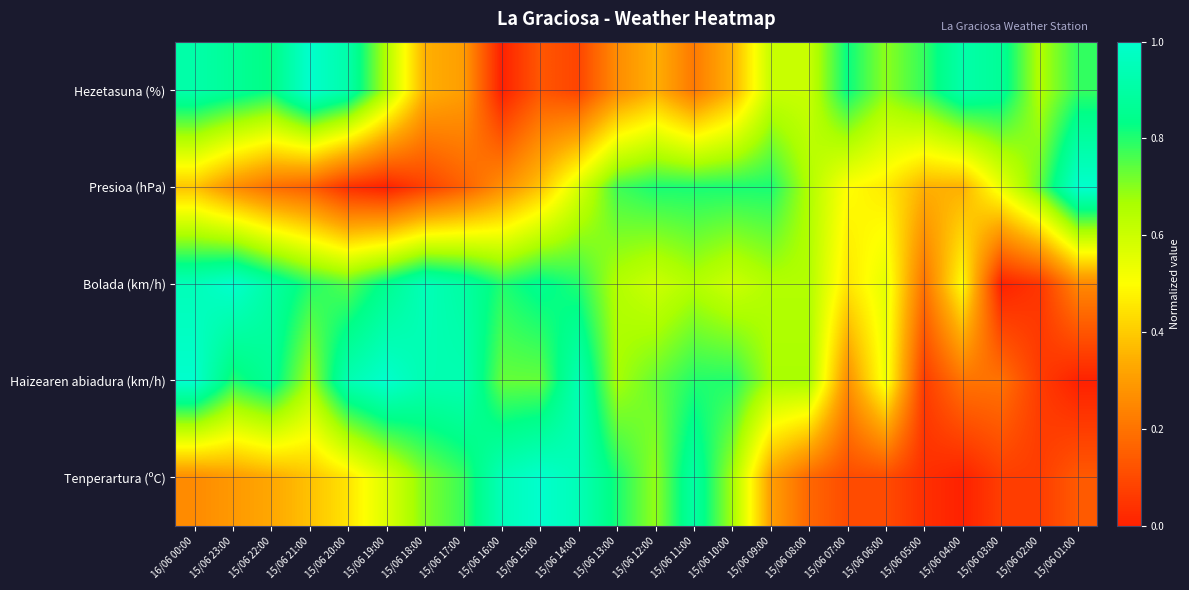

Reading left to right, list all the values displayed in this chart.

Tenperartura (ºC): 16/06 00:00=0.3	15/06 23:00=0.3	15/06 22:00=0.3	15/06 21:00=0.4	15/06 20:00=0.4	15/06 19:00=0.6	15/06 18:00=0.7	15/06 17:00=0.8	15/06 16:00=0.9	15/06 15:00=1.0	15/06 14:00=0.9	15/06 13:00=0.8	15/06 12:00=0.7	15/06 11:00=0.9	15/06 10:00=0.7	15/06 09:00=0.3	15/06 08:00=0.2	15/06 07:00=0.1	15/06 06:00=0.1	15/06 05:00=0.0	15/06 04:00=0.0	15/06 03:00=0.1	15/06 02:00=0.1	15/06 01:00=0.1
Haizearen abiadura (km/h): 16/06 00:00=1.0	15/06 23:00=0.8	15/06 22:00=0.9	15/06 21:00=0.7	15/06 20:00=0.9	15/06 19:00=1.0	15/06 18:00=0.9	15/06 17:00=0.9	15/06 16:00=0.7	15/06 15:00=0.7	15/06 14:00=0.9	15/06 13:00=0.7	15/06 12:00=0.7	15/06 11:00=0.8	15/06 10:00=0.8	15/06 09:00=0.7	15/06 08:00=0.7	15/06 07:00=0.3	15/06 06:00=0.5	15/06 05:00=0.1	15/06 04:00=0.2	15/06 03:00=0.2	15/06 02:00=0.1	15/06 01:00=0.0
Bolada (km/h): 16/06 00:00=0.9	15/06 23:00=1.0	15/06 22:00=0.9	15/06 21:00=0.8	15/06 20:00=0.8	15/06 19:00=0.8	15/06 18:00=0.9	15/06 17:00=0.9	15/06 16:00=0.8	15/06 15:00=0.8	15/06 14:00=0.8	15/06 13:00=0.7	15/06 12:00=0.6	15/06 11:00=0.7	15/06 10:00=0.6	15/06 09:00=0.7	15/06 08:00=0.7	15/06 07:00=0.5	15/06 06:00=0.6	15/06 05:00=0.2	15/06 04:00=0.5	15/06 03:00=0.0	15/06 02:00=0.1	15/06 01:00=0.2
Presioa (hPa): 16/06 00:00=0.4	15/06 23:00=0.3	15/06 22:00=0.2	15/06 21:00=0.2	15/06 20:00=0.0	15/06 19:00=0.0	15/06 18:00=0.1	15/06 17:00=0.2	15/06 16:00=0.3	15/06 15:00=0.4	15/06 14:00=0.6	15/06 13:00=0.8	15/06 12:00=0.8	15/06 11:00=0.8	15/06 10:00=0.8	15/06 09:00=0.8	15/06 08:00=0.7	15/06 07:00=0.5	15/06 06:00=0.5	15/06 05:00=0.3	15/06 04:00=0.3	15/06 03:00=0.5	15/06 02:00=0.7	15/06 01:00=1.0
Hezetasuna (%): 16/06 00:00=0.9	15/06 23:00=0.9	15/06 22:00=0.8	15/06 21:00=1.0	15/06 20:00=0.9	15/06 19:00=0.7	15/06 18:00=0.3	15/06 17:00=0.3	15/06 16:00=0.0	15/06 15:00=0.1	15/06 14:00=0.1	15/06 13:00=0.3	15/06 12:00=0.3	15/06 11:00=0.2	15/06 10:00=0.3	15/06 09:00=0.6	15/06 08:00=0.6	15/06 07:00=0.8	15/06 06:00=0.7	15/06 05:00=0.8	15/06 04:00=0.9	15/06 03:00=0.9	15/06 02:00=0.7	15/06 01:00=0.8